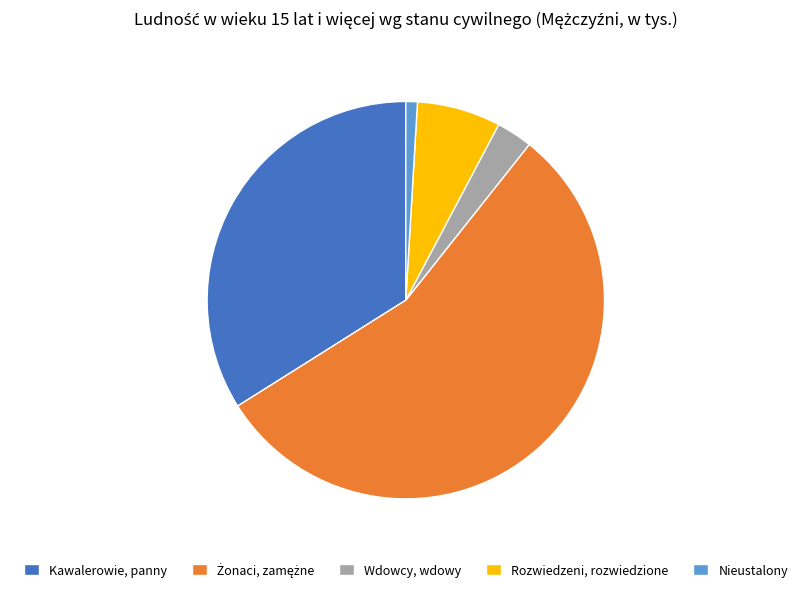

Does any single category account for the majority?

Yes